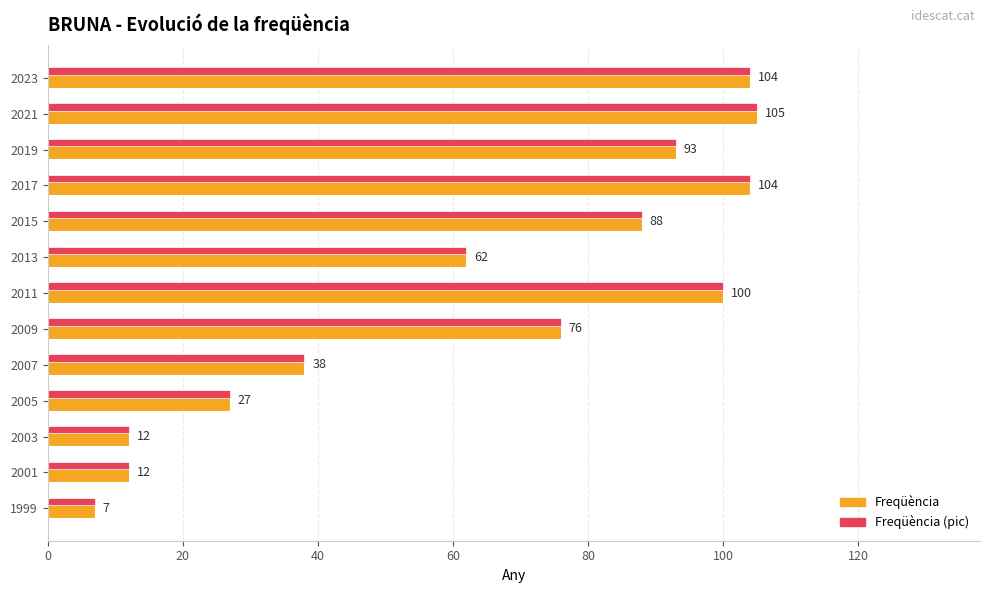

At how many categories does at least one series exceed 84?

6